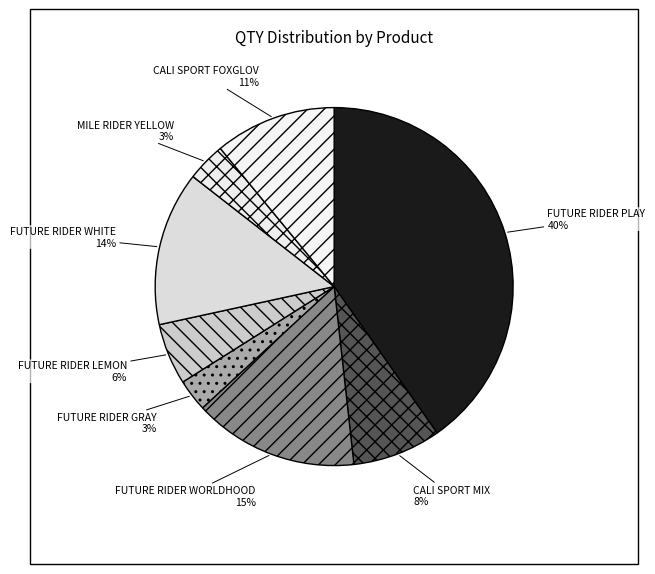

How many segments does this pie chart have?

8